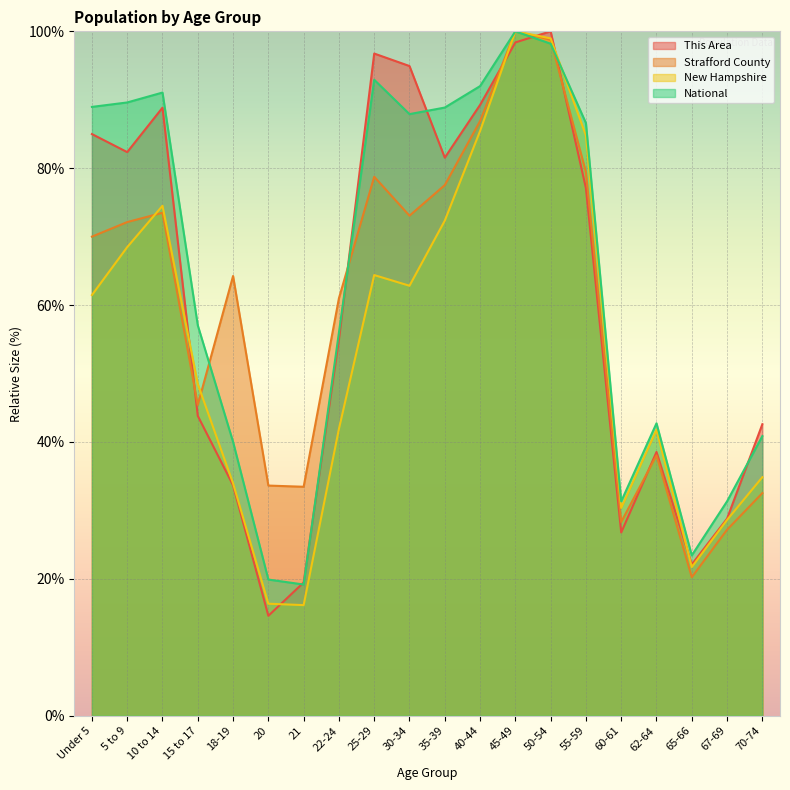

Which series has the largest total across all categories?

National